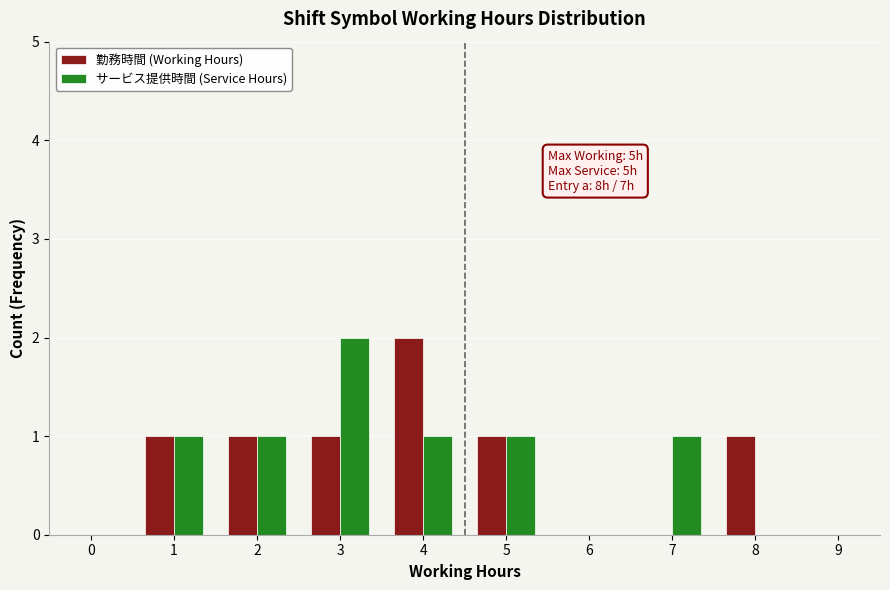

Reading left to right, list all the values displayed in this chart.

勤務時間 (Working Hours): 0=0	1=1	2=1	3=1	4=2	5=1	6=0	7=0	8=1	9=0
サービス提供時間 (Service Hours): 0=0	1=1	2=1	3=2	4=1	5=1	6=0	7=1	8=0	9=0